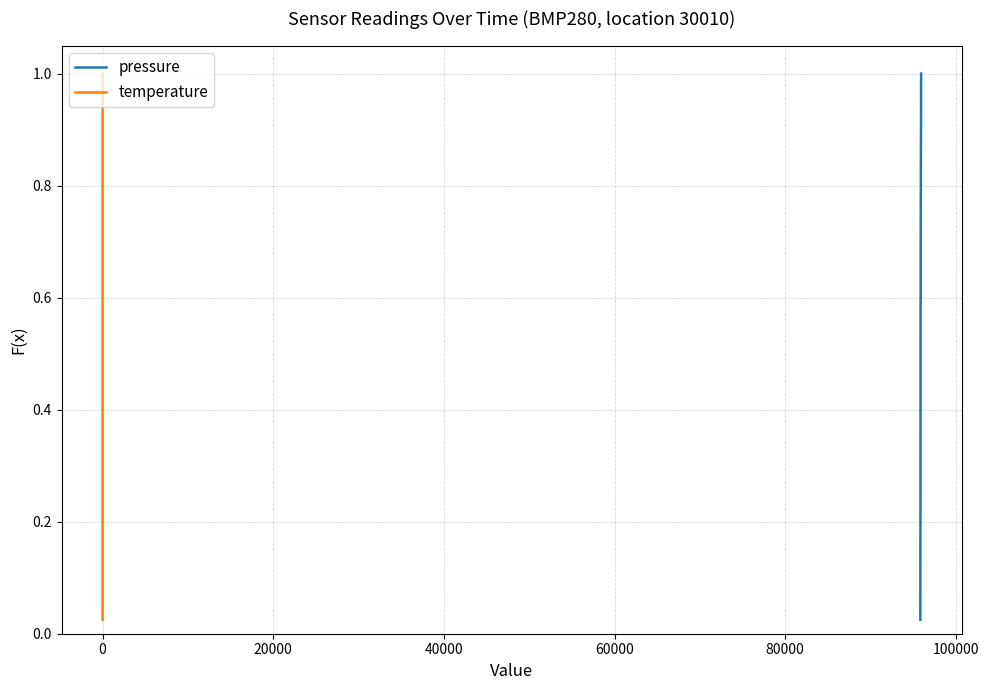

Is this an area chart (filled region under the line)?

No